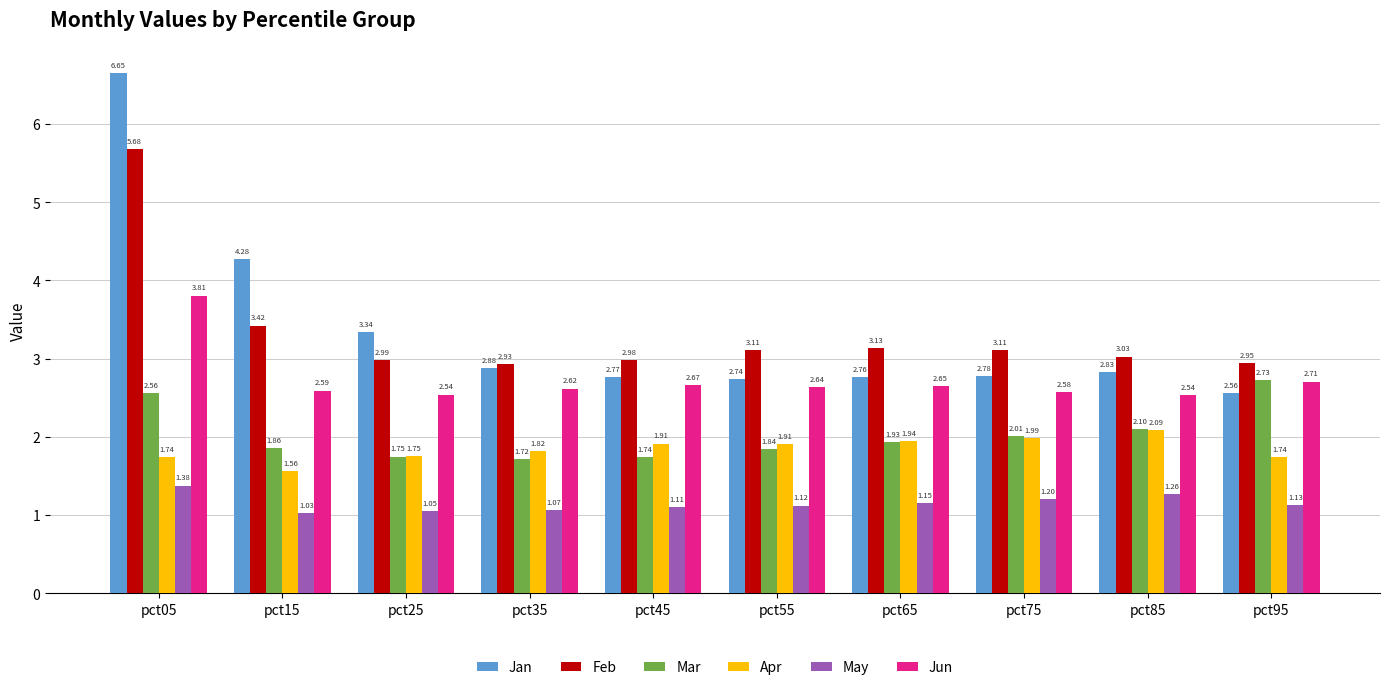

What is the total value across all series at pct05?

21.8